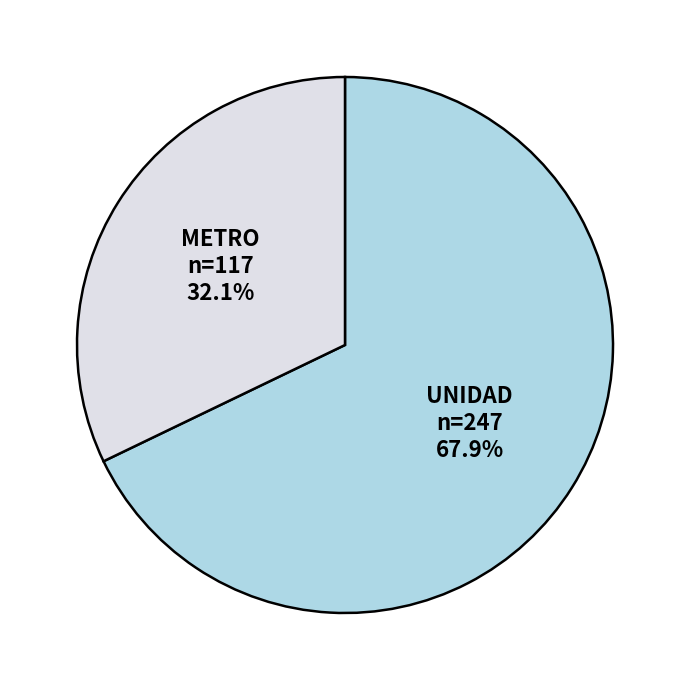

Count the number of slices in the pie.

2